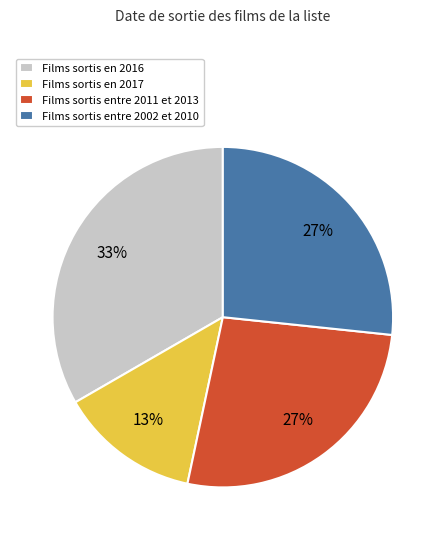

To the nearest percent, what percentage of the pie is Films sortis en 2017?

13%